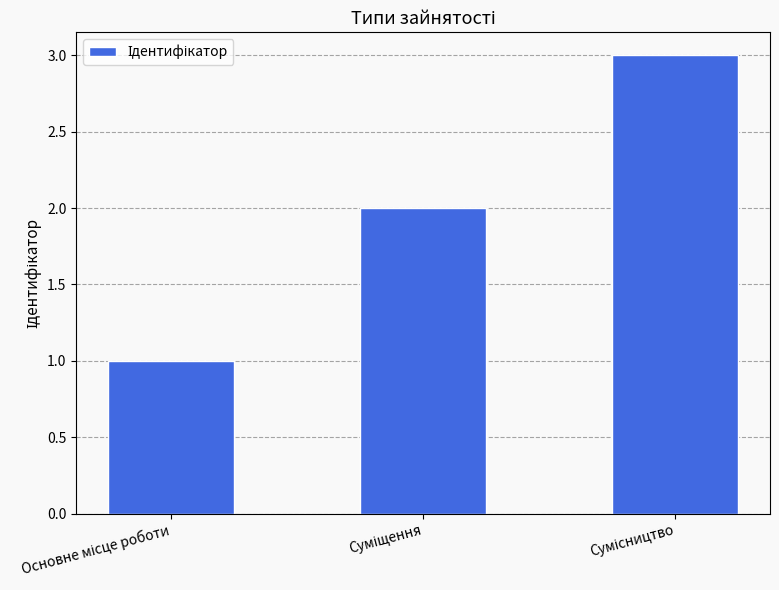

What is the difference between the maximum and minimum values?

2